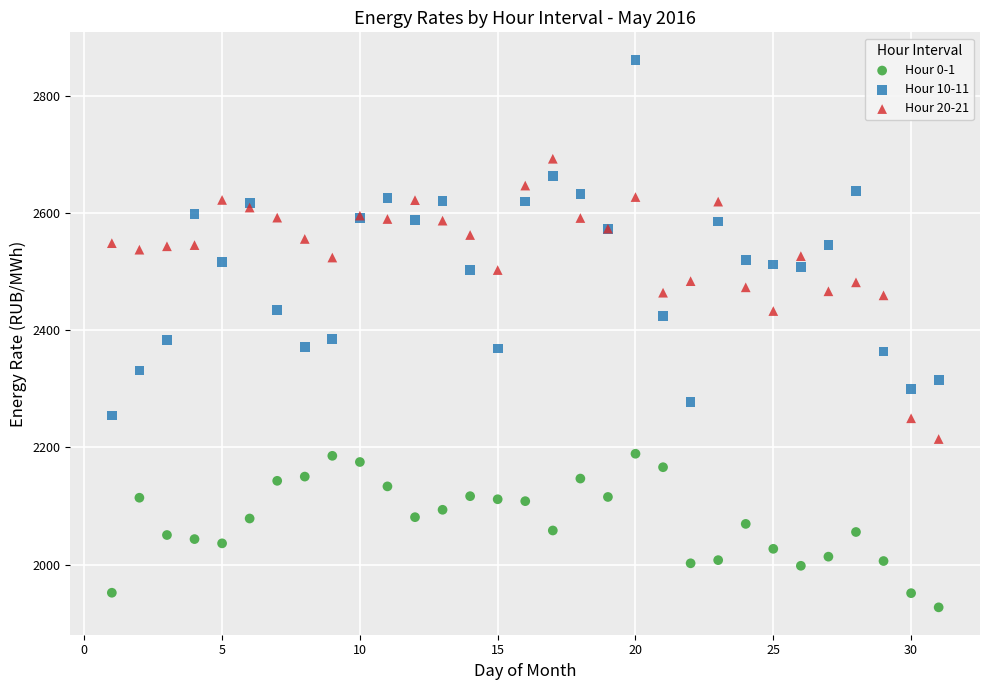

Which series has the widest spread of Y values?

Hour 10-11